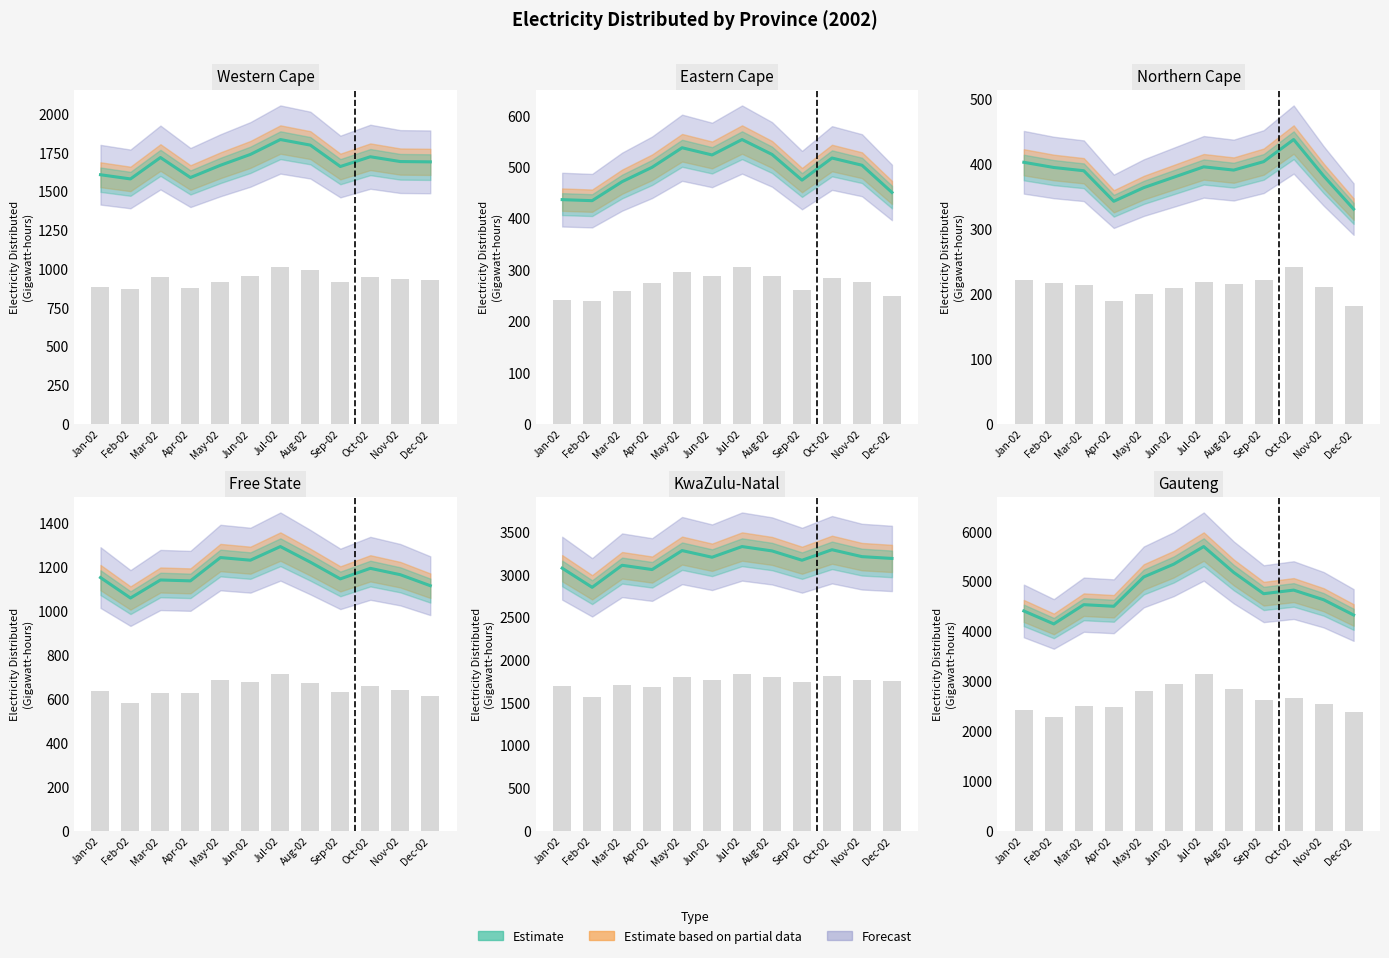

What is the minimum value for Free State?

1058